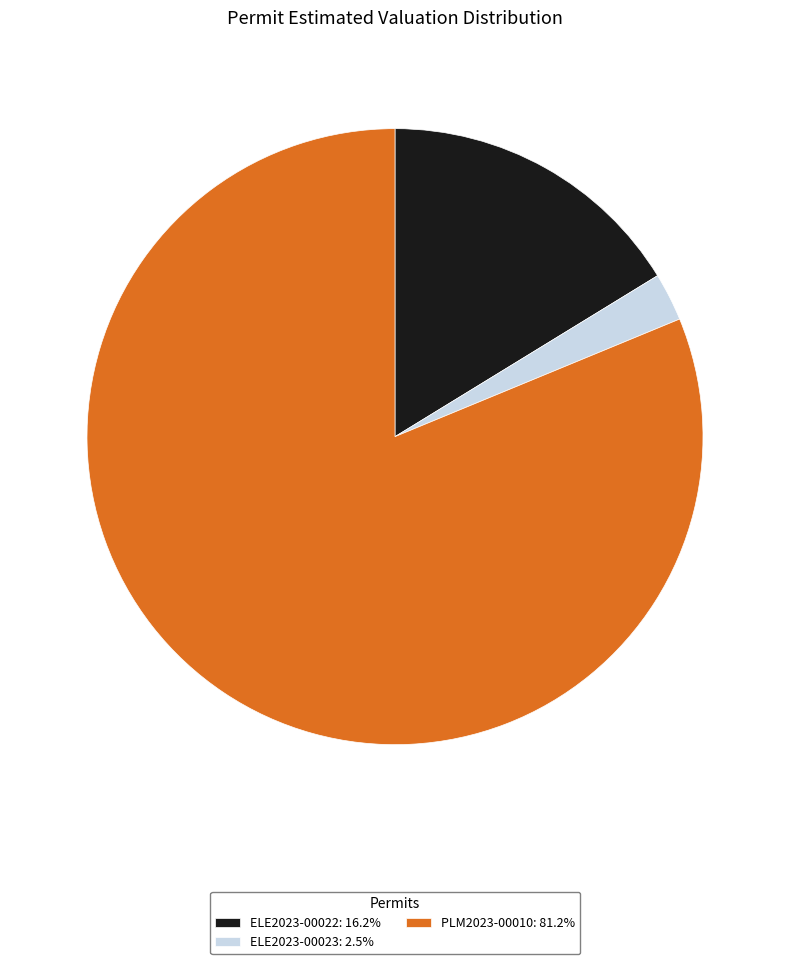

Which slice is the largest?

PLM2023-00010